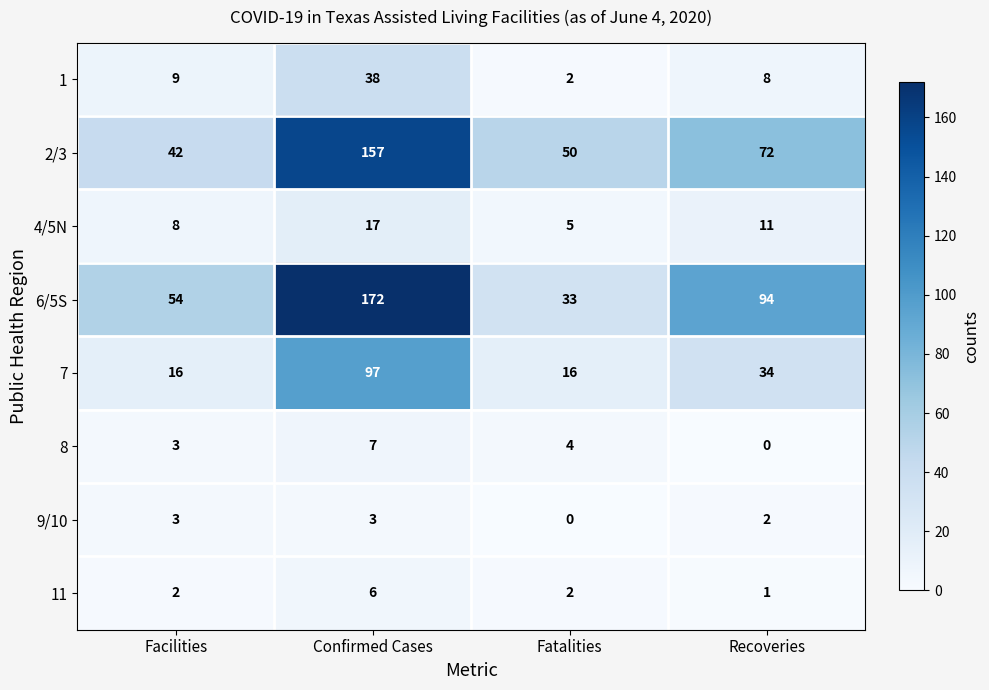

Rank the series by their maximum value, from lowest to highest.

9/10, 11, 8, 4/5N, 1, 7, 2/3, 6/5S